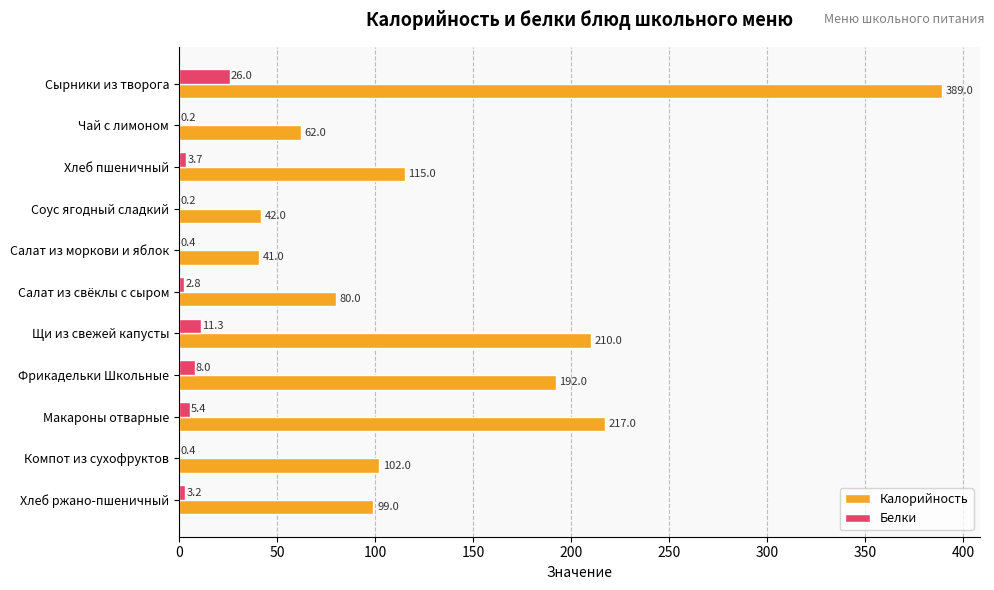

What is the sum of all Калорийность values?

1549.0